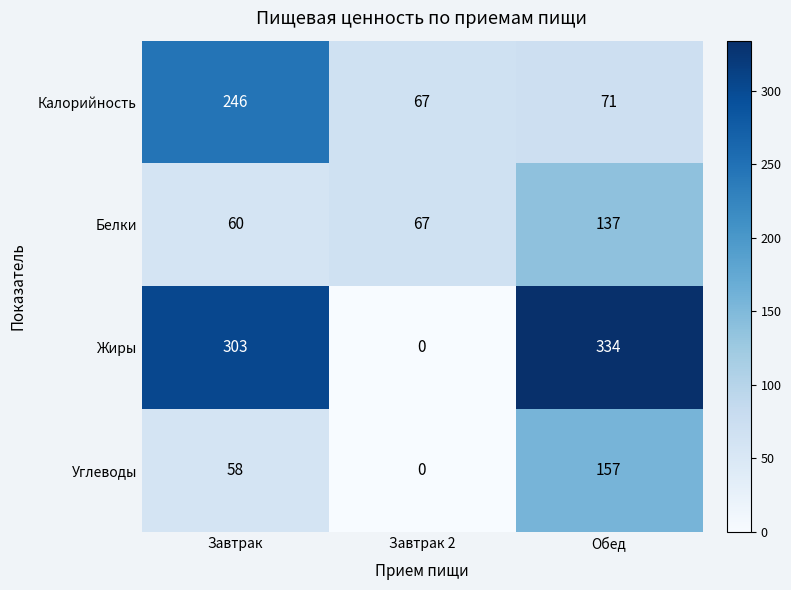

Which series changed the most between Завтрак and Завтрак 2?

Жиры